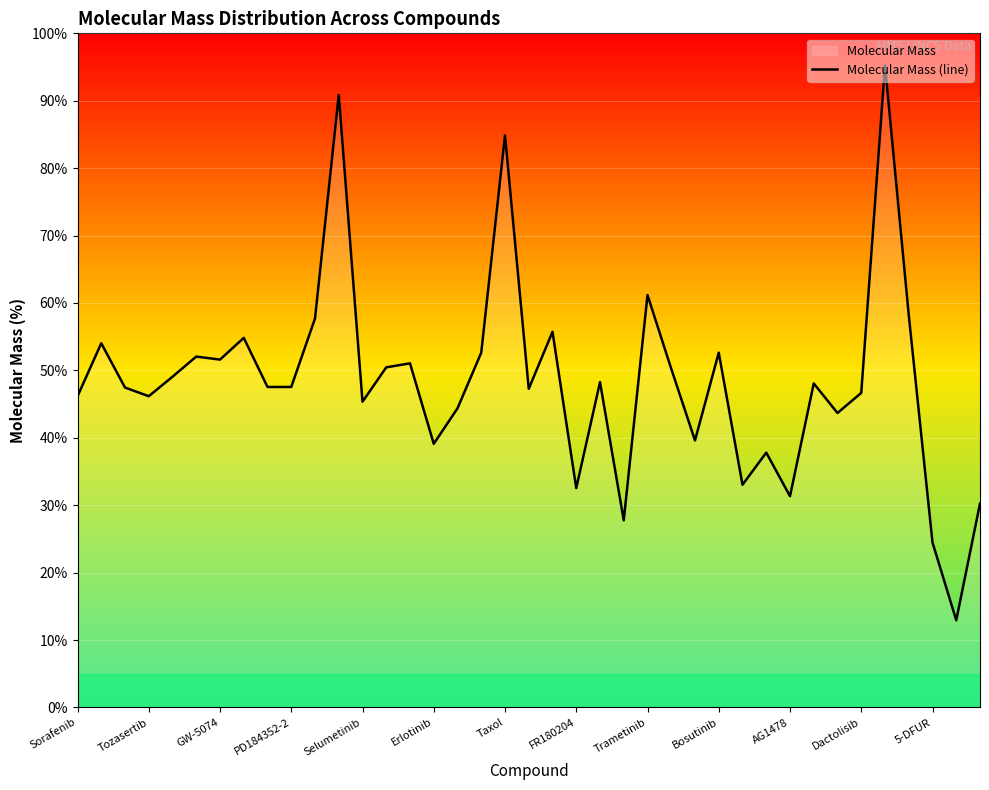

True or false: the data shows 32.2 at 5-DFUR.

False